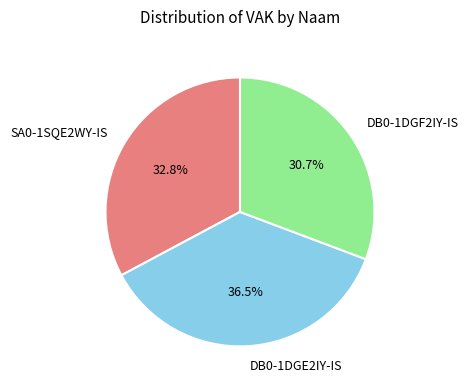

To the nearest percent, what is the difference between the DB0-1DGE2IY-IS and SA0-1SQE2WY-IS slice percentages?

4%